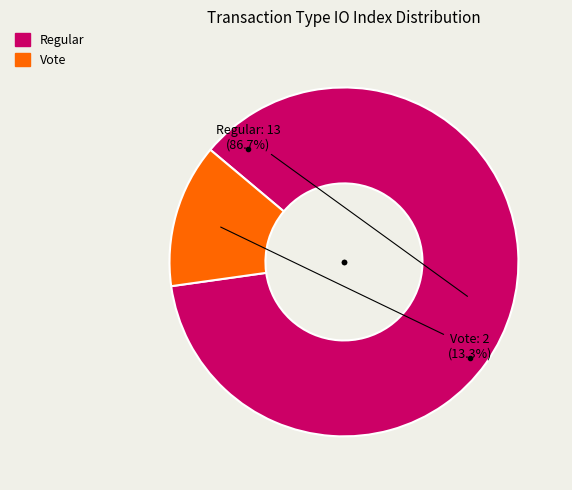

Does Vote represent more than half of the total?

No